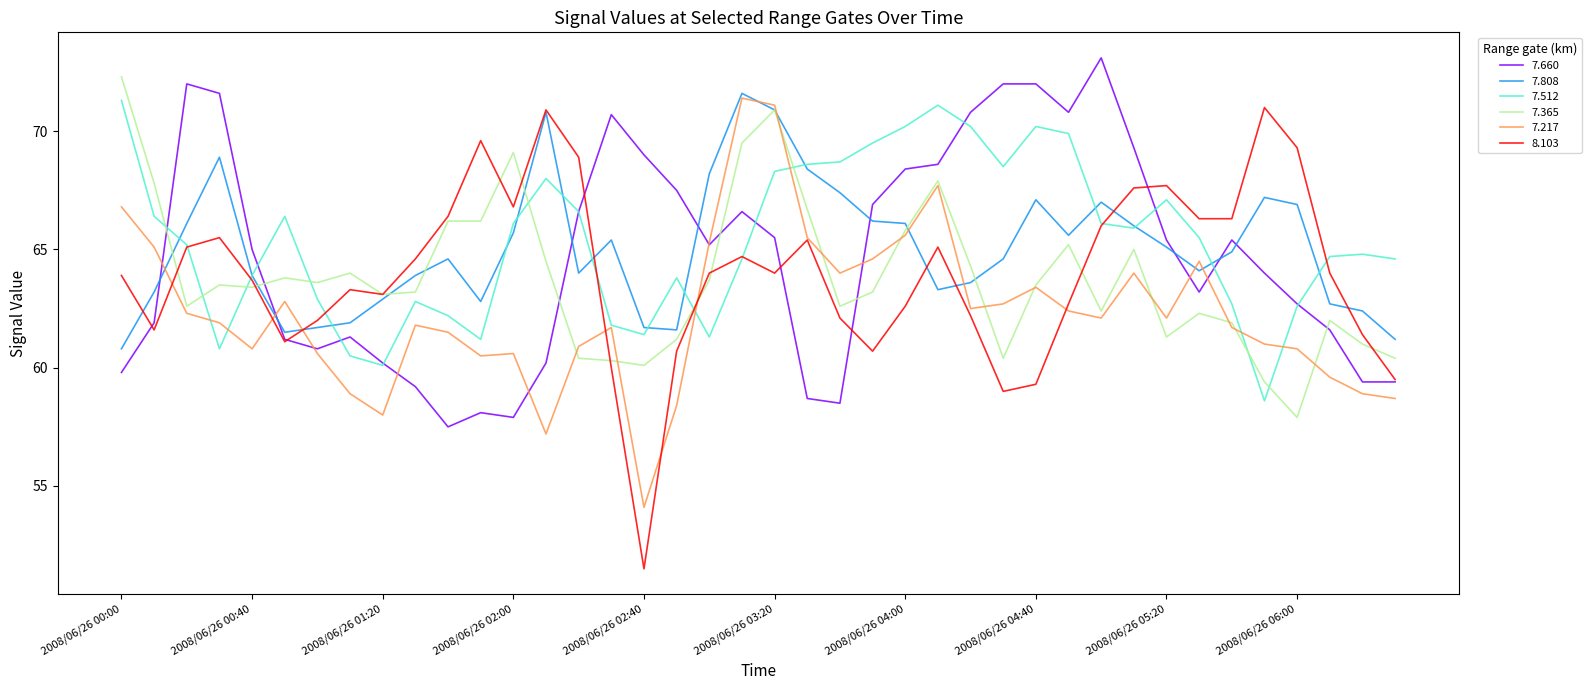

After their last crossing, which series has the higher values: 7.365 or 7.660?

7.365